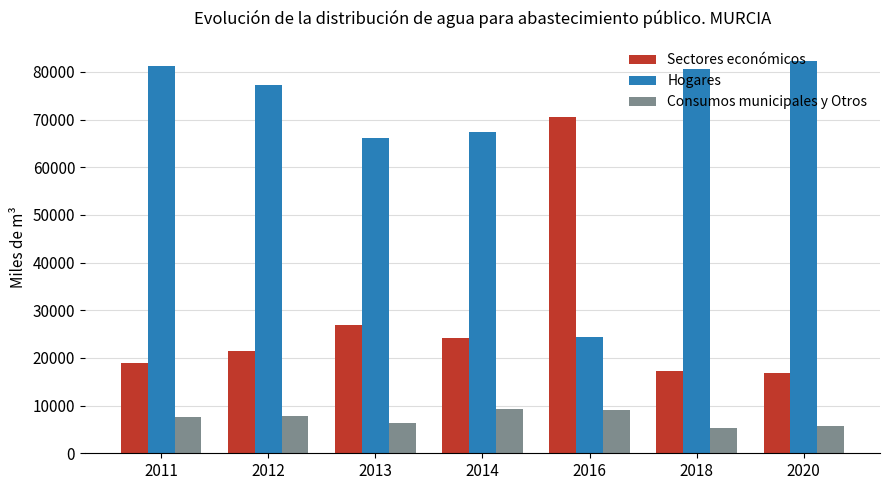

Is the value of Consumos municipales y Otros at 2013 greater than the value of Sectores económicos at 2013?

No